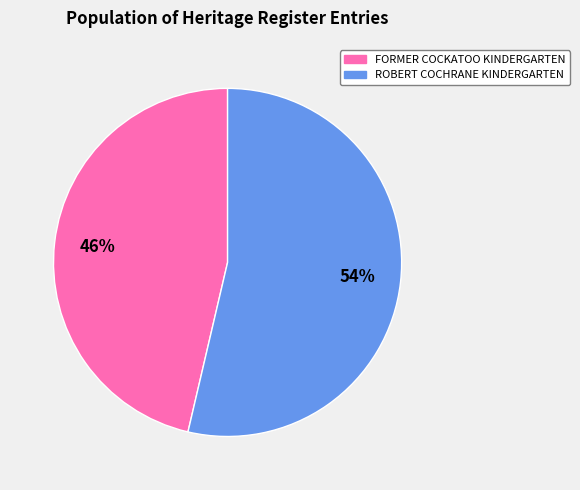

What percentage is the FORMER COCKATOO KINDERGARTEN slice, to the nearest percent?

46%